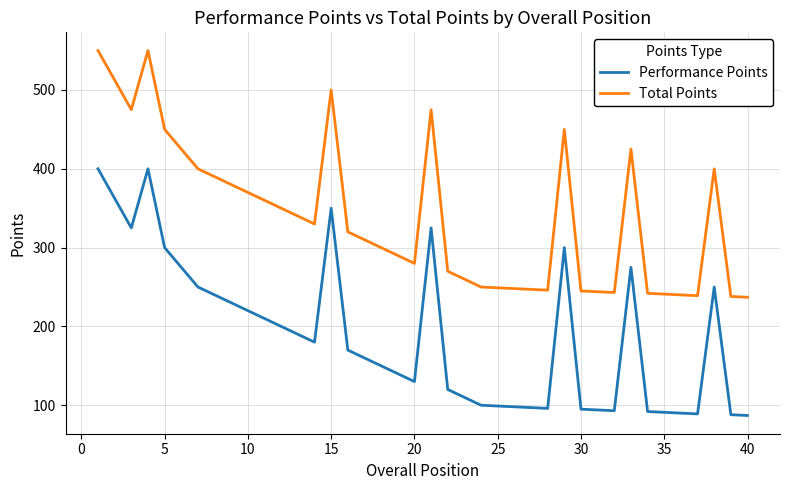

How many interior local valleys does the Performance Points series have?

6